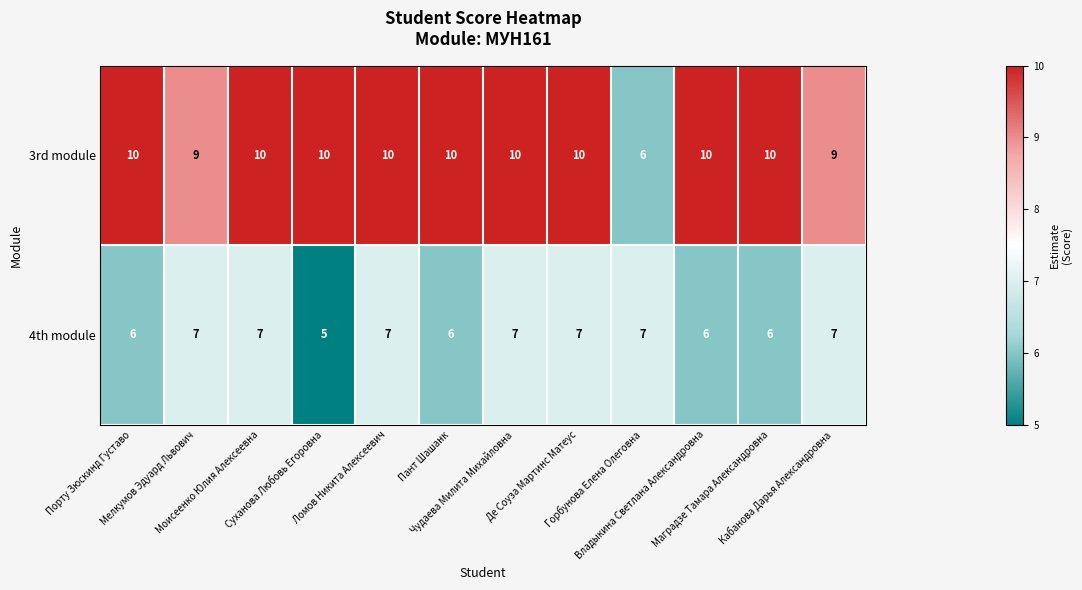

What is the sum of all 4th module values?

78